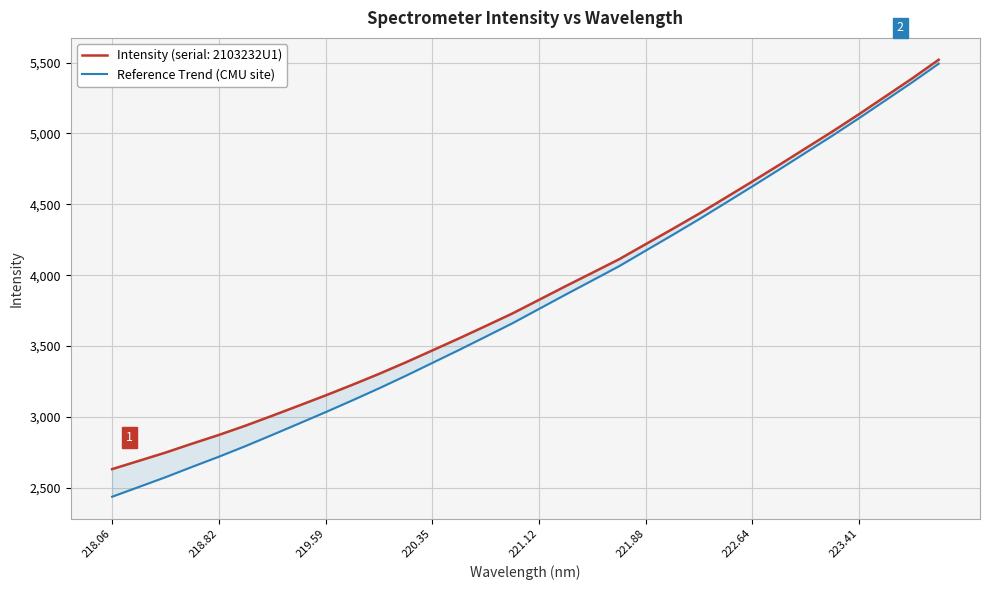

What is the sum of all values?

121649.0